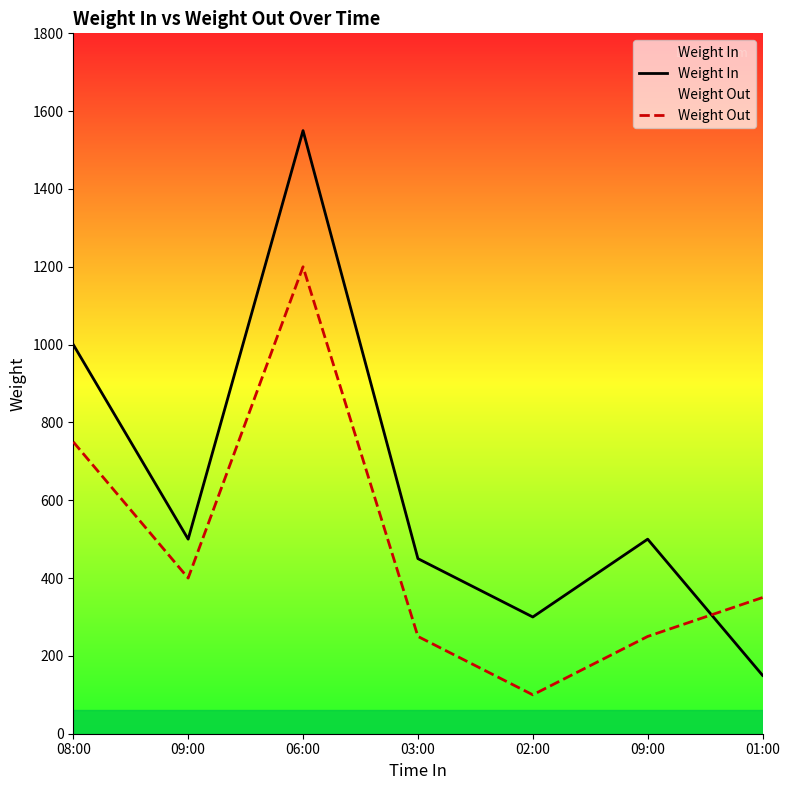

At which category is the sum across all series the highest?

06:00